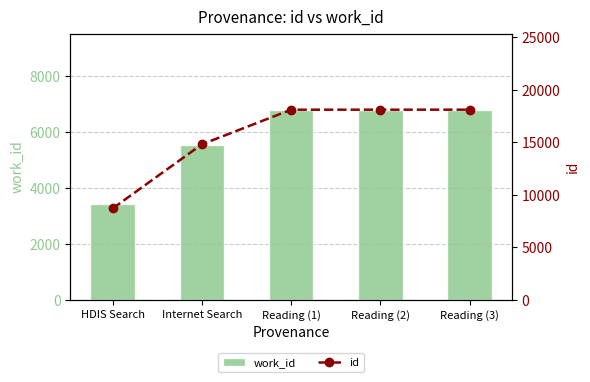

List the series in order of their peak value, highest first.

id, work_id